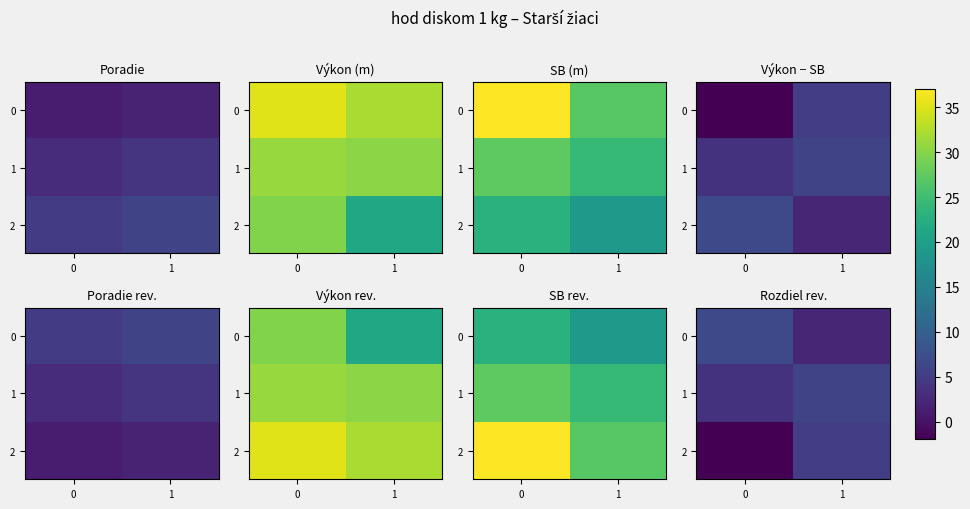

At which category is the sum across all series the highest?

1